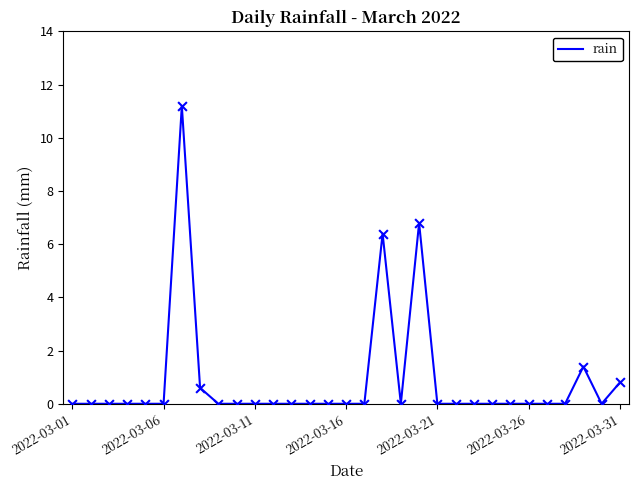

What is the greatest value displayed?

11.2